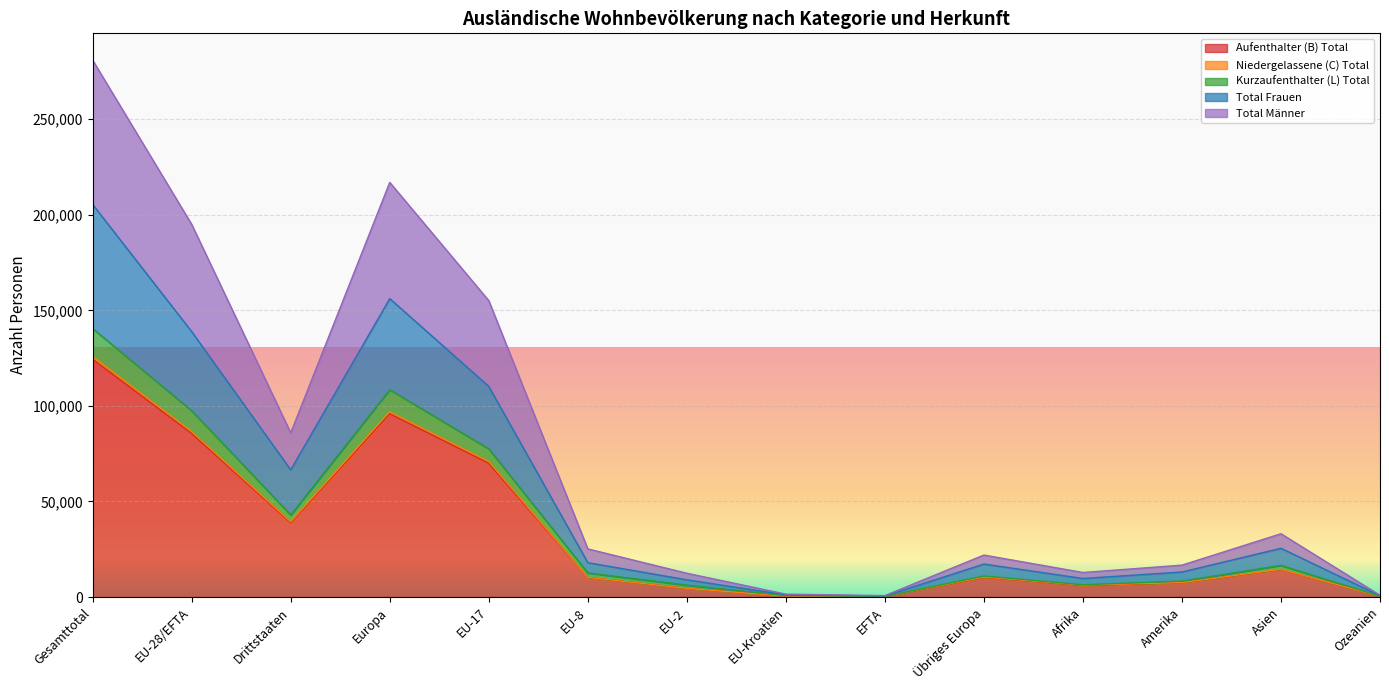

Reading left to right, list all the values displayed in this chart.

Aufenthalter (B) Total: Gesamttotal=124432	EU-28/EFTA=85558	Drittstaaten=38874	Europa=95868	EU-17=69976	EU-8=10269	EU-2=4529	EU-Kroatien=445	EFTA=339	Übriges Europa=10310	Afrika=6082	Amerika=7472	Asien=14418	Ozeanien=397
Niedergelassene (C) Total: Gesamttotal=125935	EU-28/EFTA=86574	Drittstaaten=39361	Europa=97035	EU-17=70939	EU-8=10293	EU-2=4540	EU-Kroatien=458	EFTA=344	Übriges Europa=10461	Afrika=6224	Amerika=7558	Asien=14512	Ozeanien=403
Kurzaufenthalter (L) Total: Gesamttotal=140450	EU-28/EFTA=97491	Drittstaaten=42959	Europa=108476	EU-17=77547	EU-8=12597	EU-2=6221	EU-Kroatien=754	EFTA=372	Übriges Europa=10985	Afrika=6416	Amerika=8340	Asien=16559	Ozeanien=453
Total Frauen: Gesamttotal=205420	EU-28/EFTA=138877	Drittstaaten=66543	Europa=156142	EU-17=110207	EU-8=17986	EU-2=9011	EU-Kroatien=1134	EFTA=539	Übriges Europa=17265	Afrika=9702	Amerika=13094	Asien=25499	Ozeanien=678
Total Männer: Gesamttotal=280900	EU-28/EFTA=194982	Drittstaaten=85918	Europa=216952	EU-17=155094	EU-8=25194	EU-2=12442	EU-Kroatien=1508	EFTA=744	Übriges Europa=21970	Afrika=12832	Amerika=16680	Asien=33118	Ozeanien=906